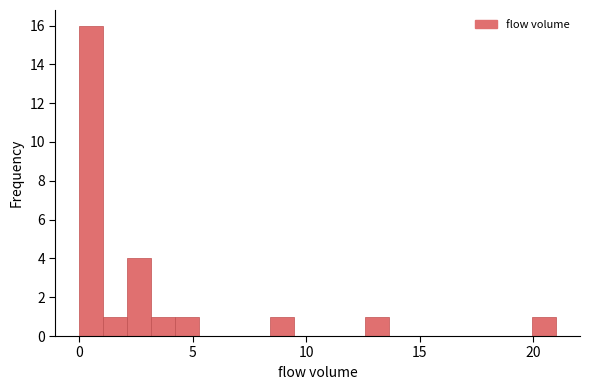

Around what value on the x-axis is the tallest bar? Give the approximate position of its centre, as read against the axis.

0.5